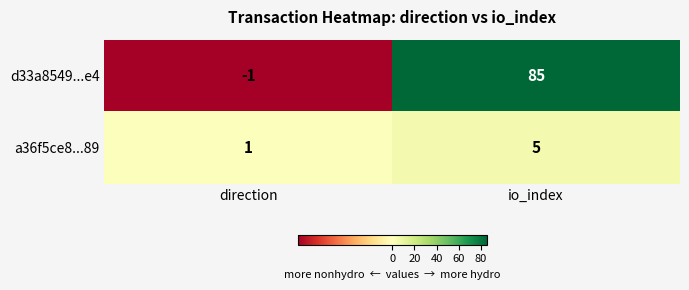

At which label is a36f5ce8...89 closest to 3?

direction